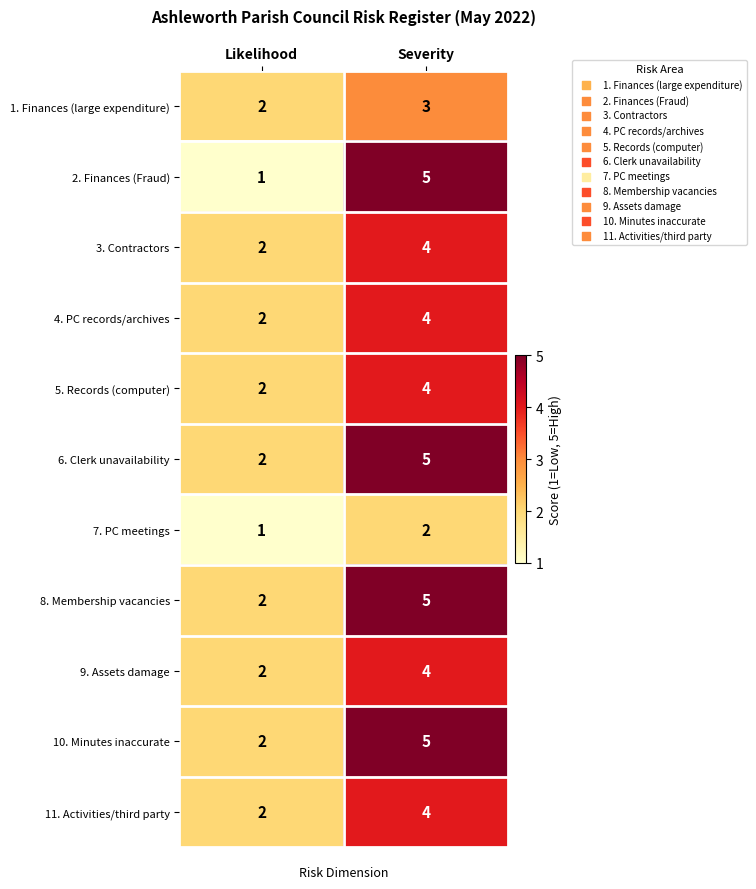

The 4. PC records/archives series shows 2 at Likelihood. True or false?

True